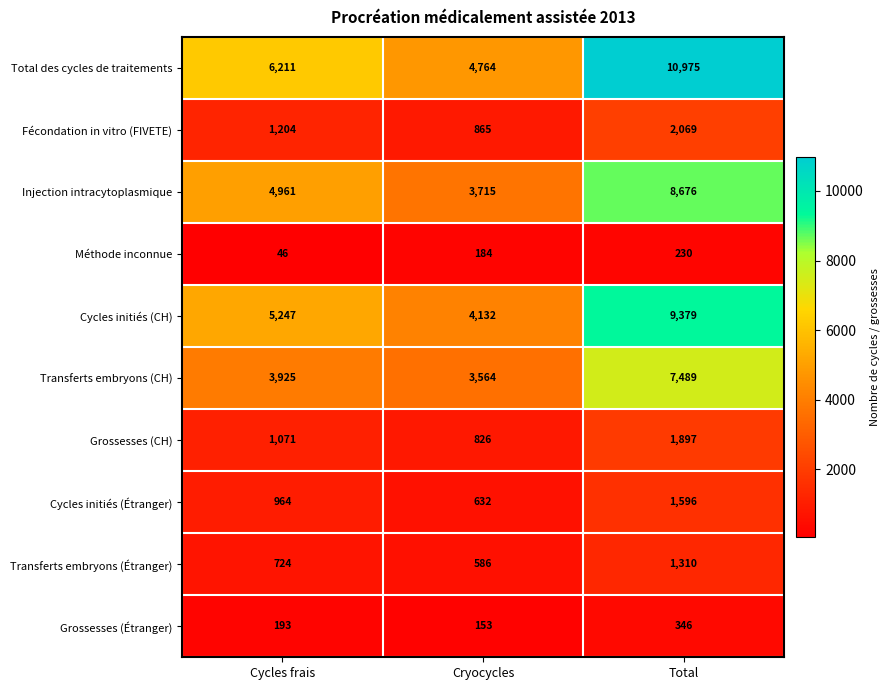

At Total, list the series in order from smallest to largest.

Méthode inconnue, Grossesses (Étranger), Transferts embryons (Étranger), Cycles initiés (Étranger), Grossesses (CH), Fécondation in vitro (FIVETE), Transferts embryons (CH), Injection intracytoplasmique, Cycles initiés (CH), Total des cycles de traitements